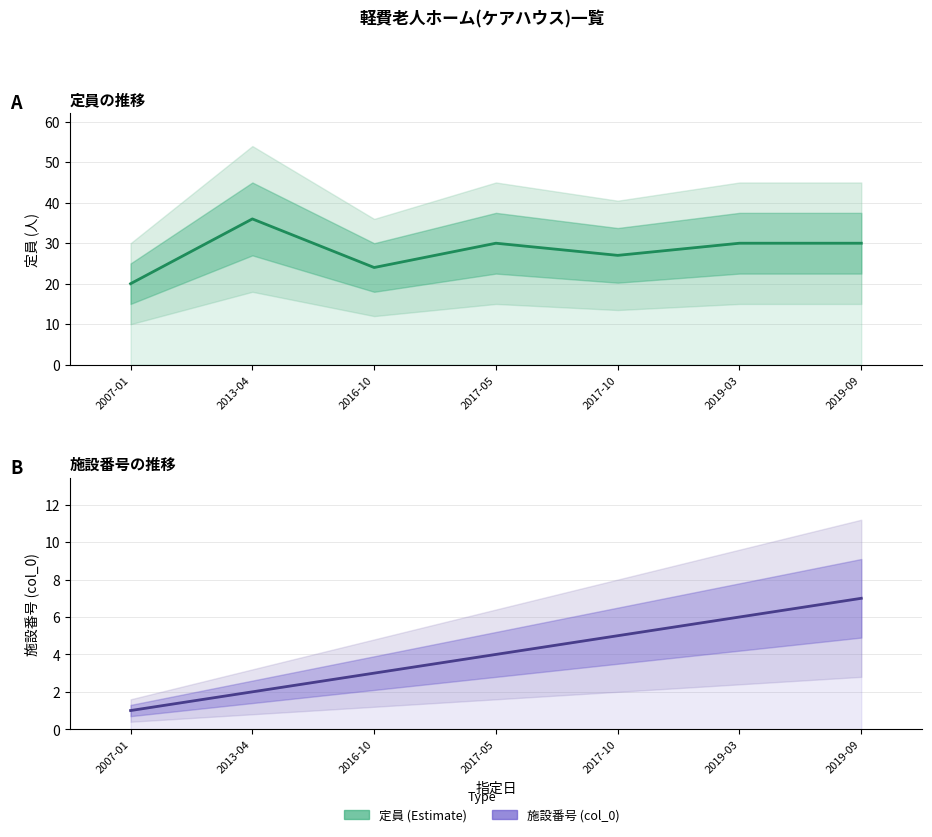

What value does the 施設番号 (col_0) series have at 2007-01?

1